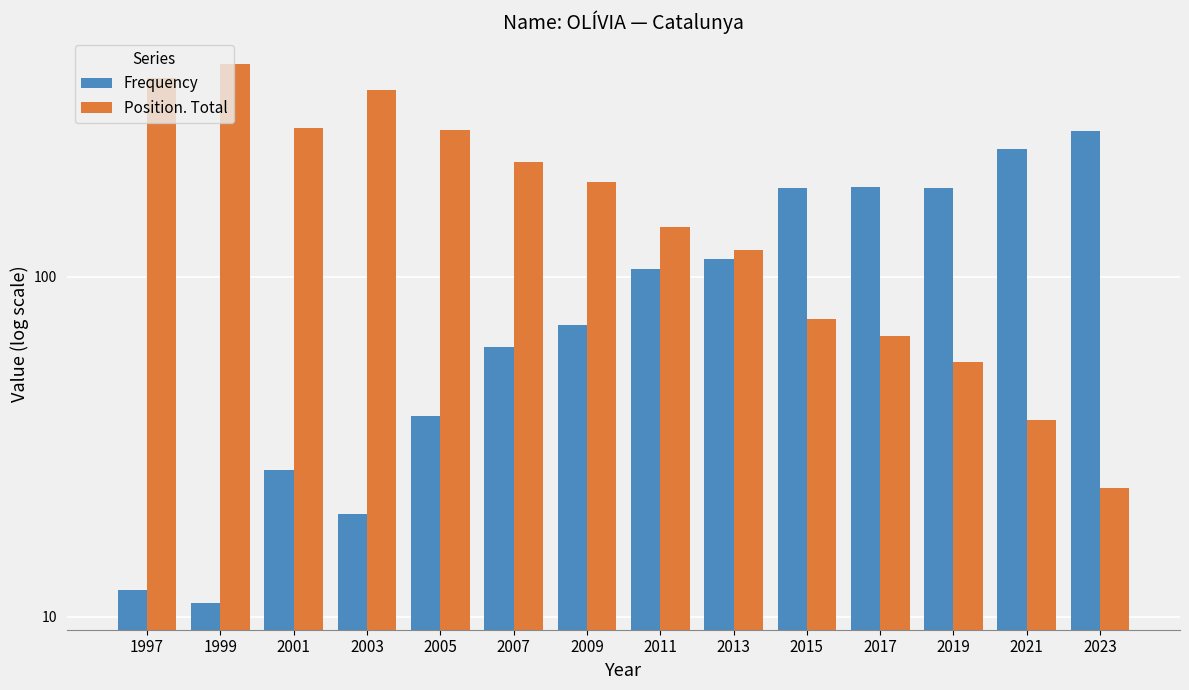

Rank the series at 2009 from lowest to highest value.

Frequency, Position. Total